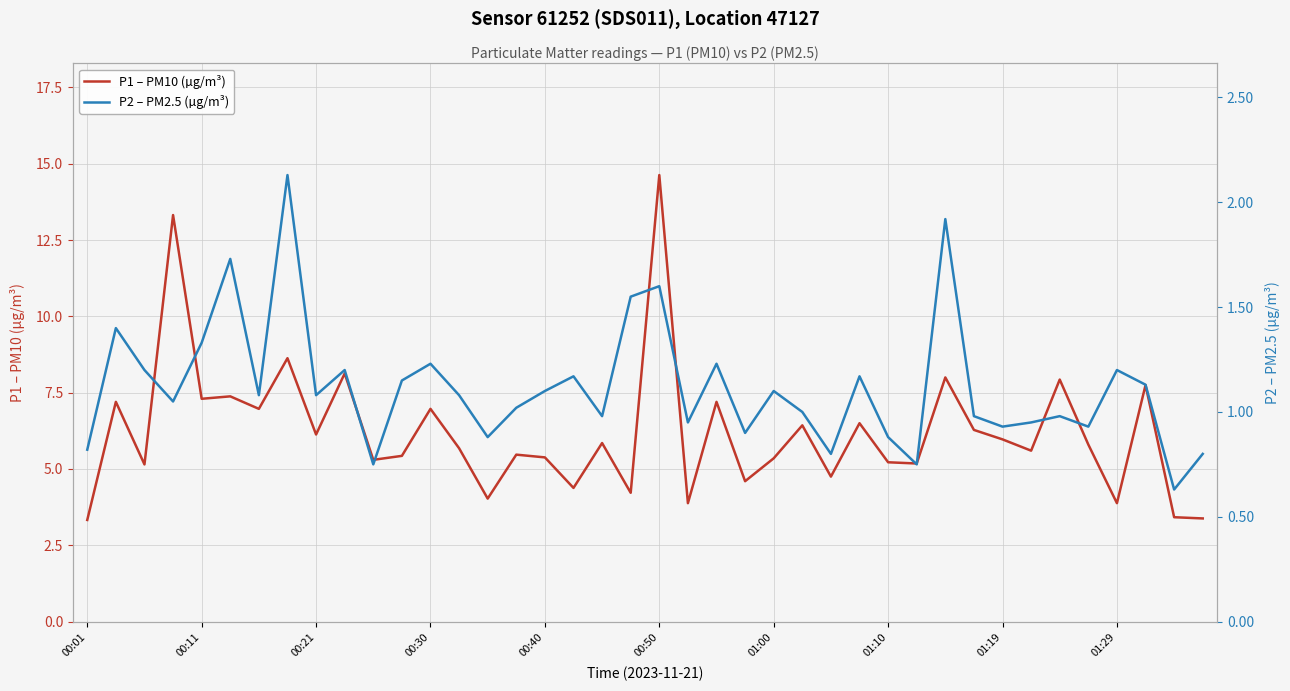

How many values in the P2 – PM2.5 (µg/m³) series exceed 1?

23